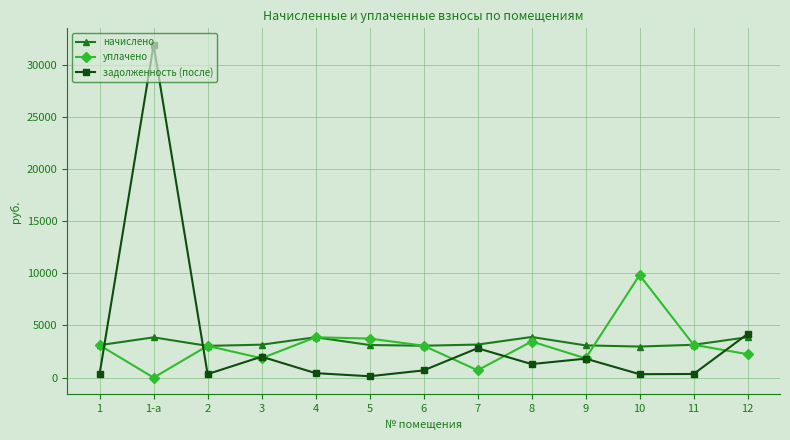

True or false: задолженность (после) has a value of 132.6 at 5.

True